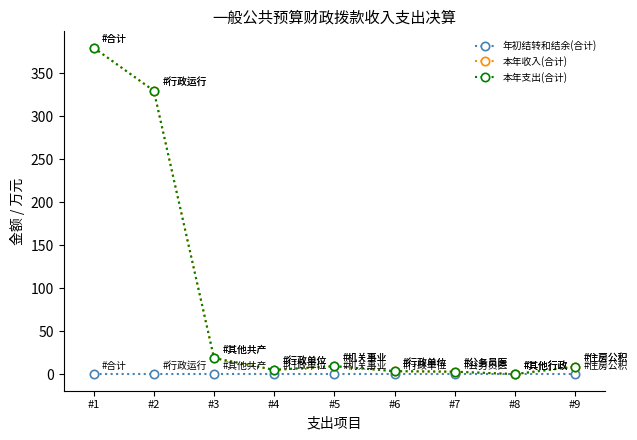

What is the average value of the 本年支出(合计) series?

84.4